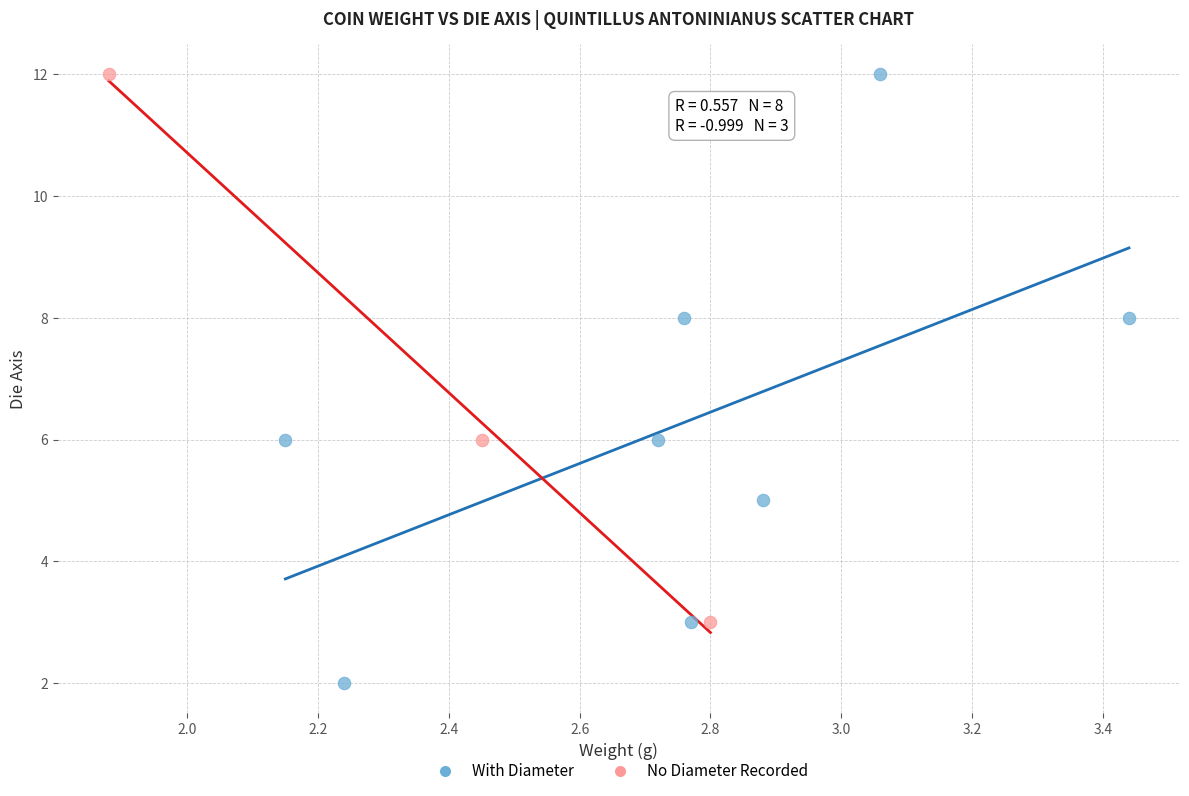

Which series reaches the minimum Y coordinate?

With Diameter